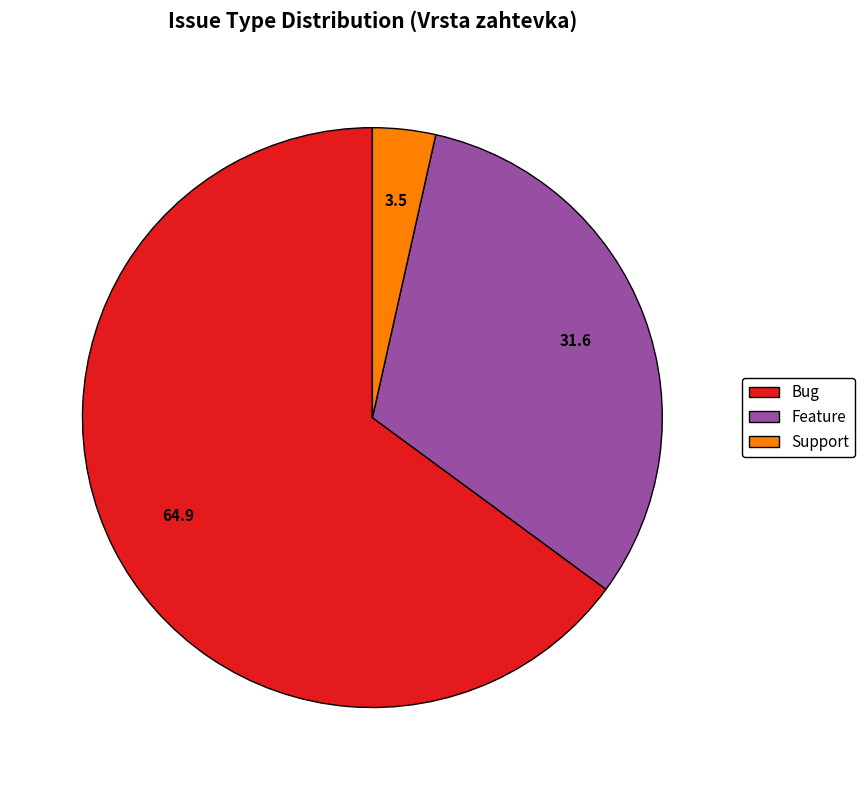

The Support slice represents 14% of the pie. True or false?

False